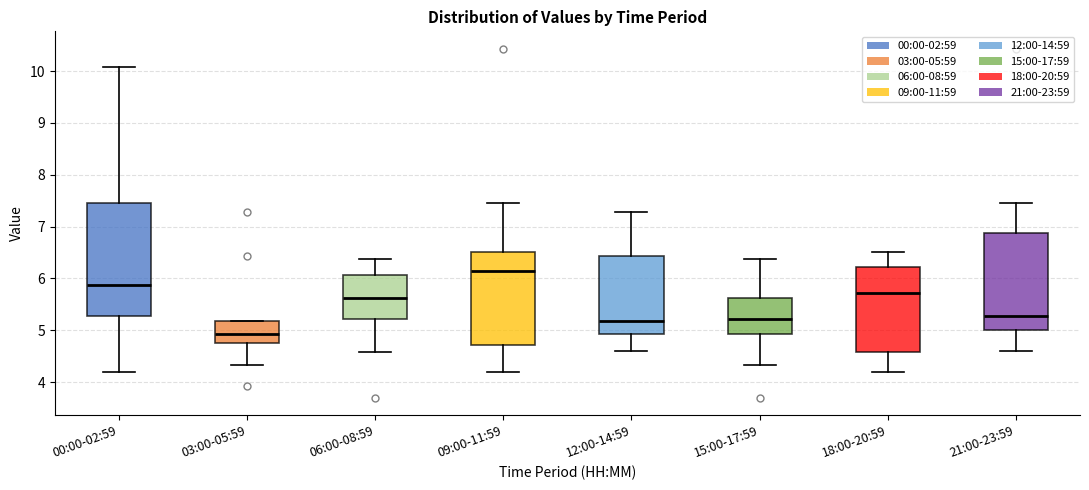

Which box's median line is the highest?

09:00-11:59